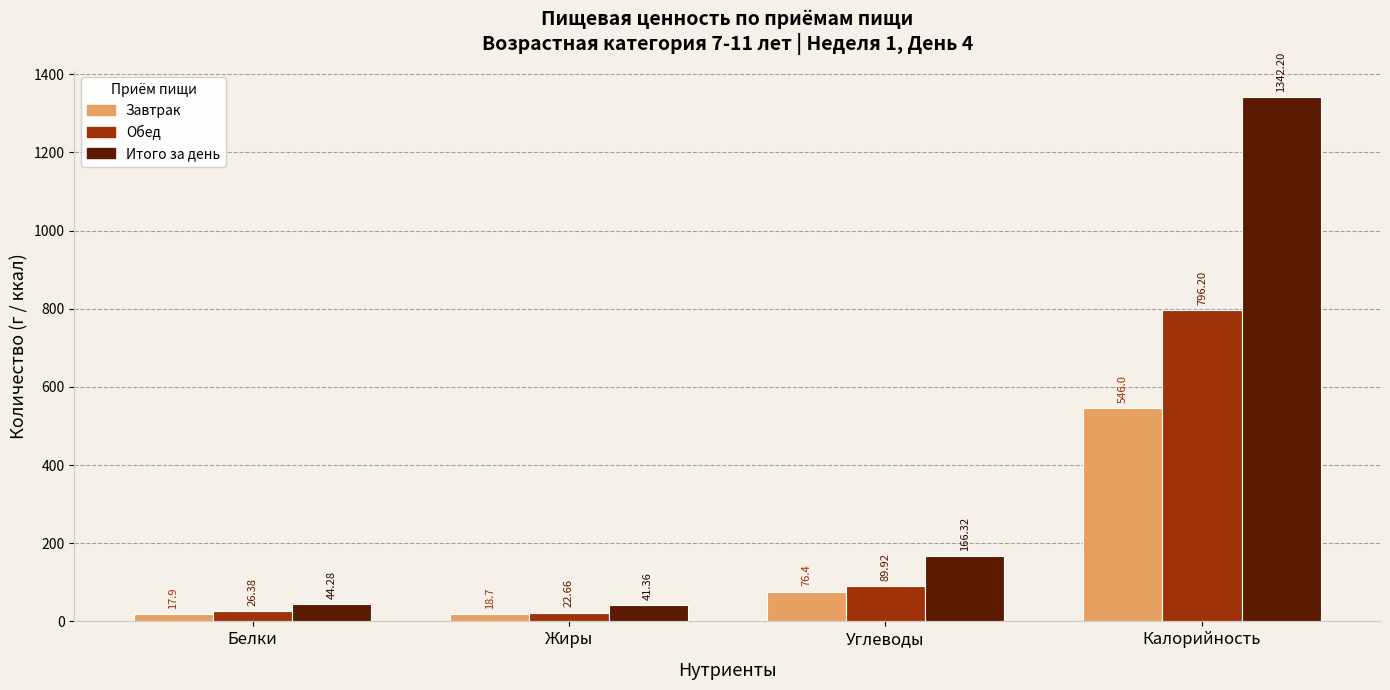

Reading left to right, extract all data points from this chart.

Завтрак: Белки=17.9	Жиры=18.7	Углеводы=76.4	Калорийность=546.0
Обед: Белки=26.4	Жиры=22.7	Углеводы=89.9	Калорийность=796.2
Итого за день: Белки=44.3	Жиры=41.4	Углеводы=166.3	Калорийность=1342.2